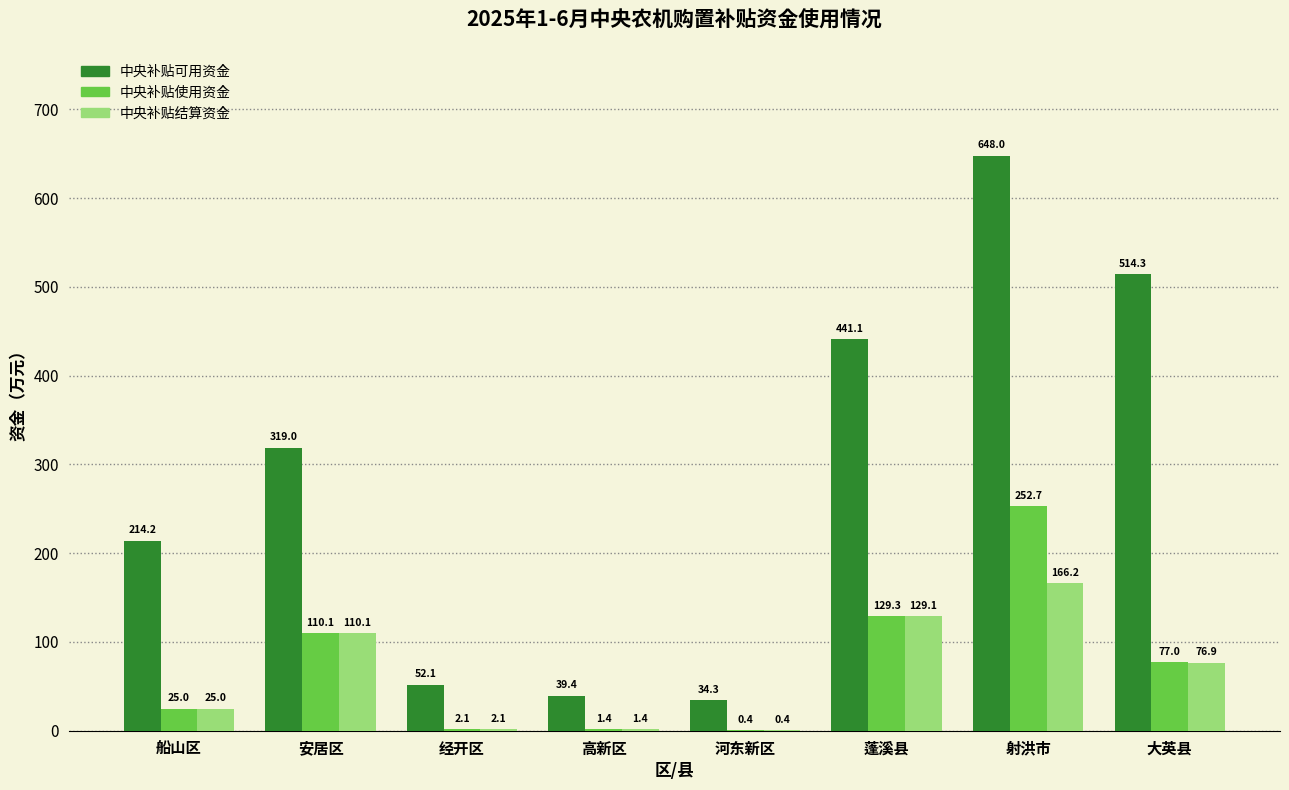

Are the bars horizontal?

No